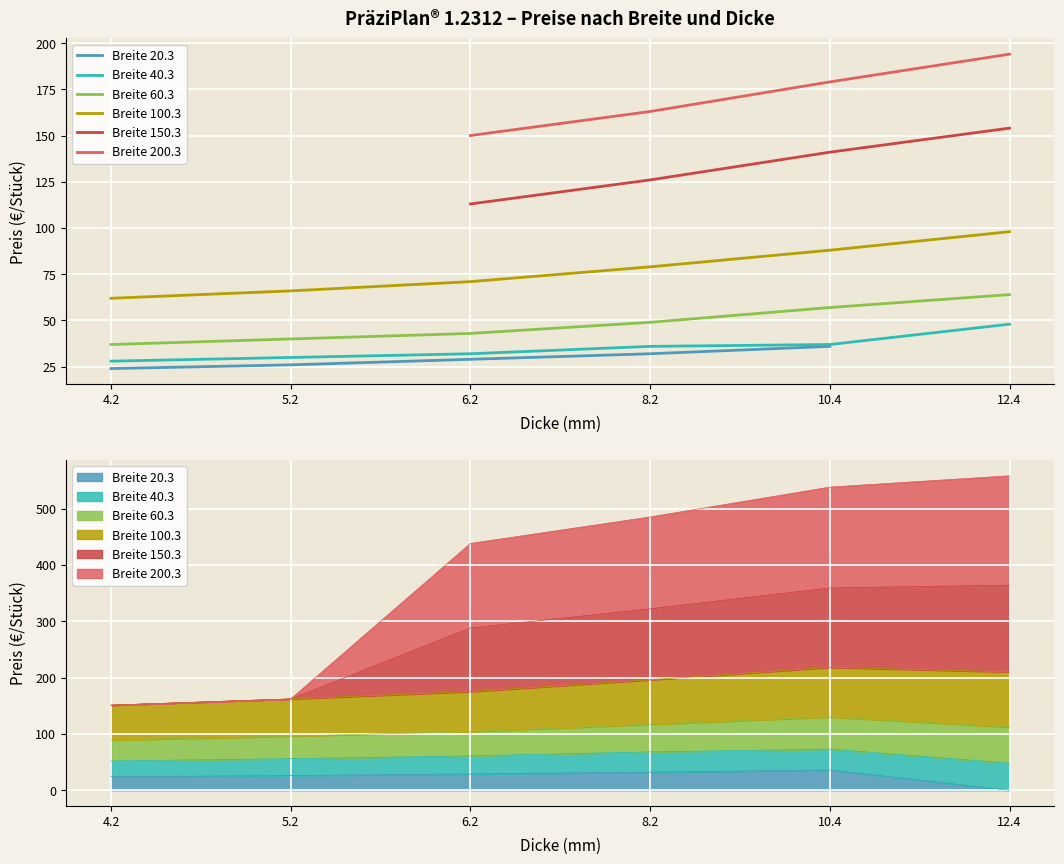

True or false: Breite 100.3 and Breite 60.3 cross at least once.

False